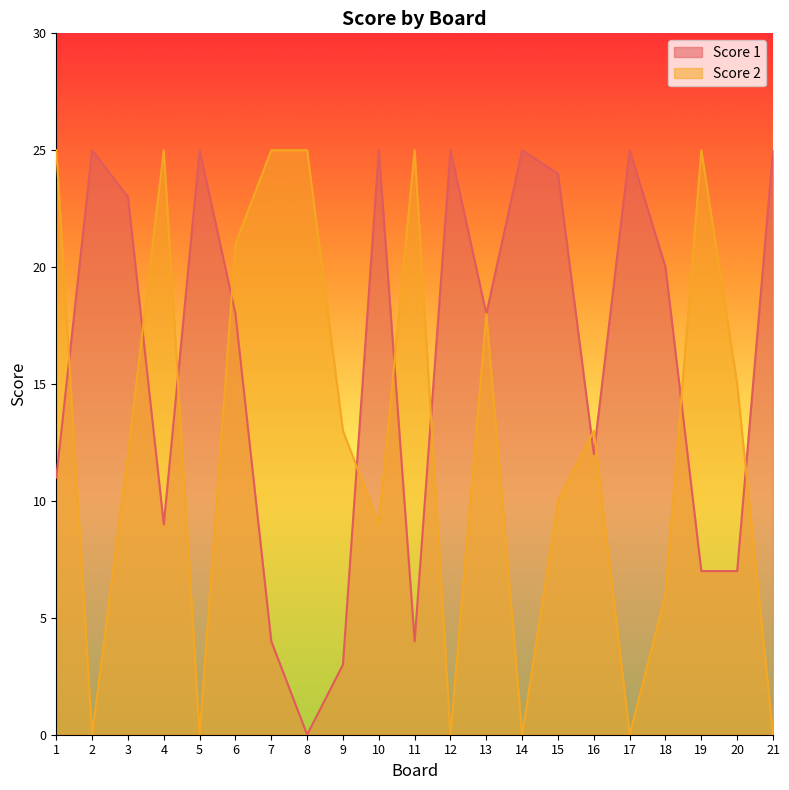

Which series has the largest total across all categories?

Score 1